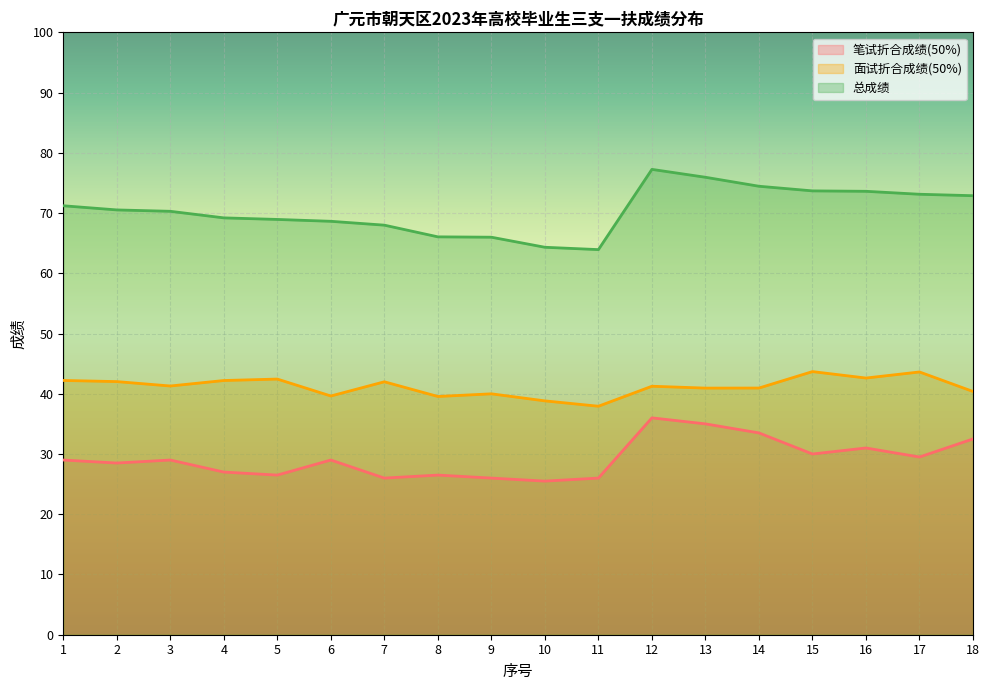

Between 3 and 14, which series saw the biggest shift?

笔试折合成绩(50%)